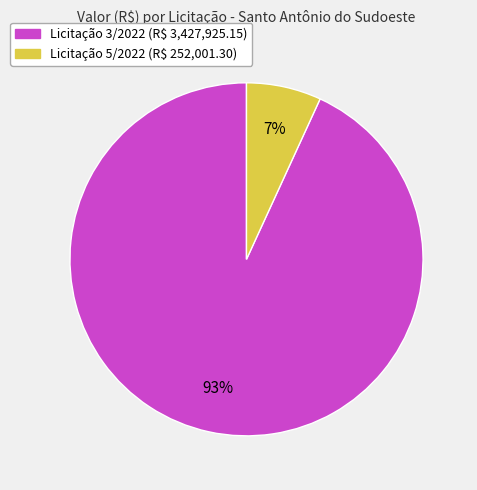

To the nearest percent, what is the average slice percentage?

50%